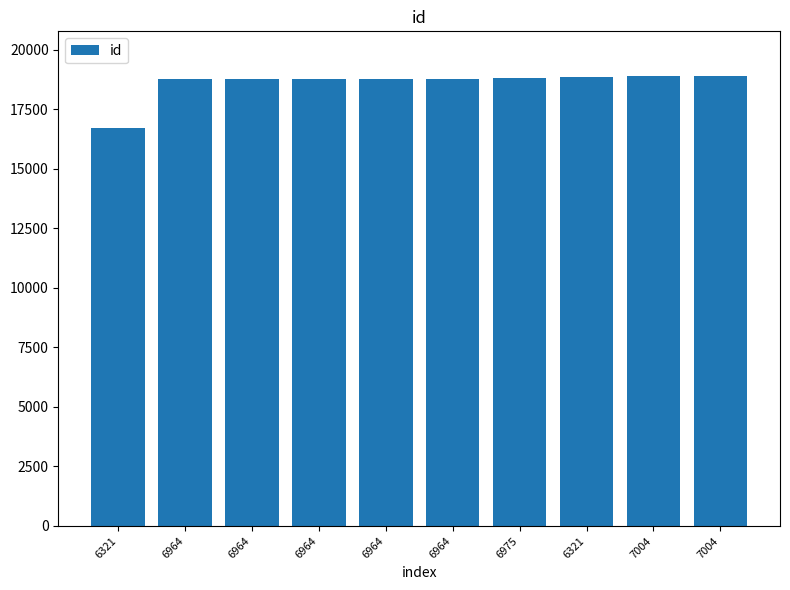

Does the chart contain stacked bars?

No